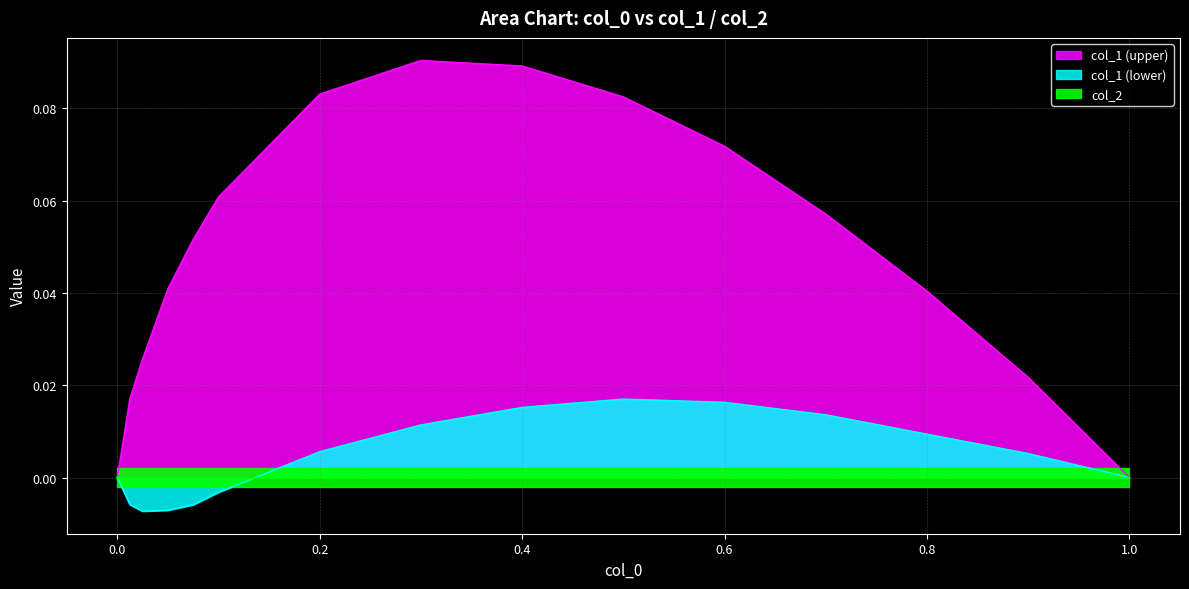

True or false: col_1 (upper) has more than 2 points higher than both neighbors.

False